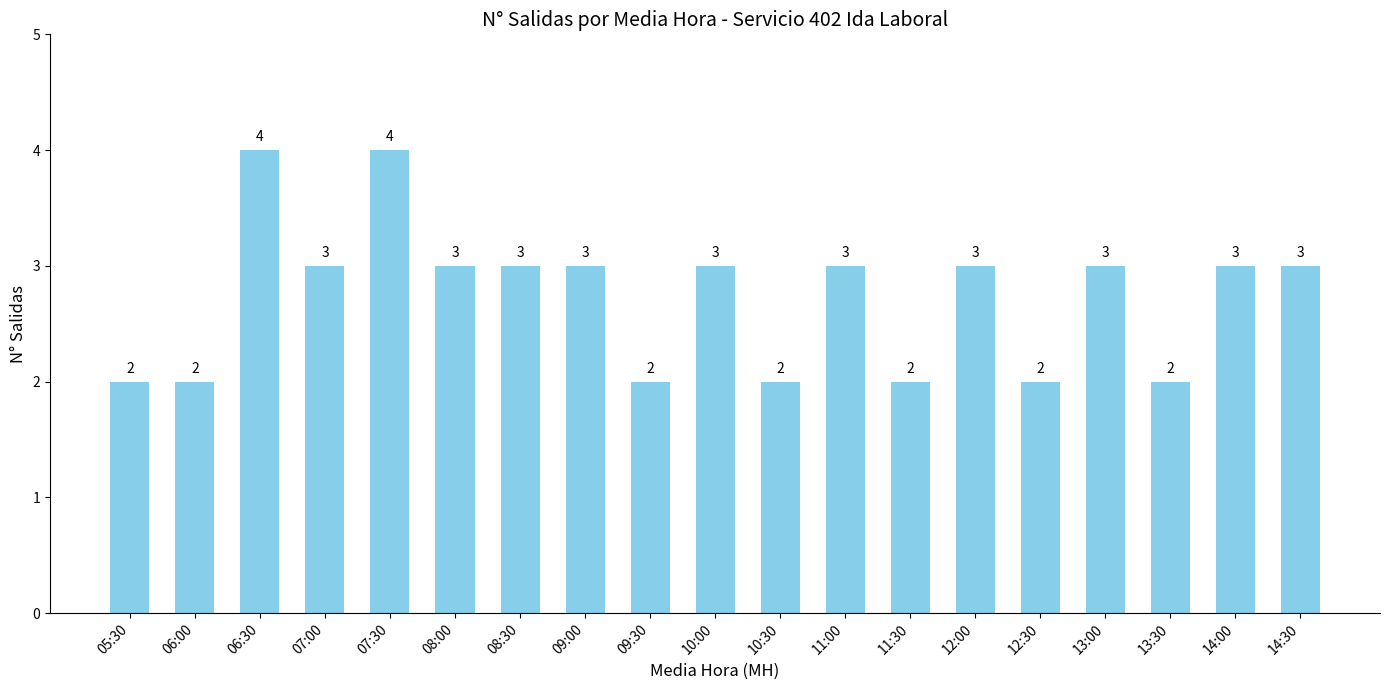

What is the change in value from 07:30 to 14:00?

-1